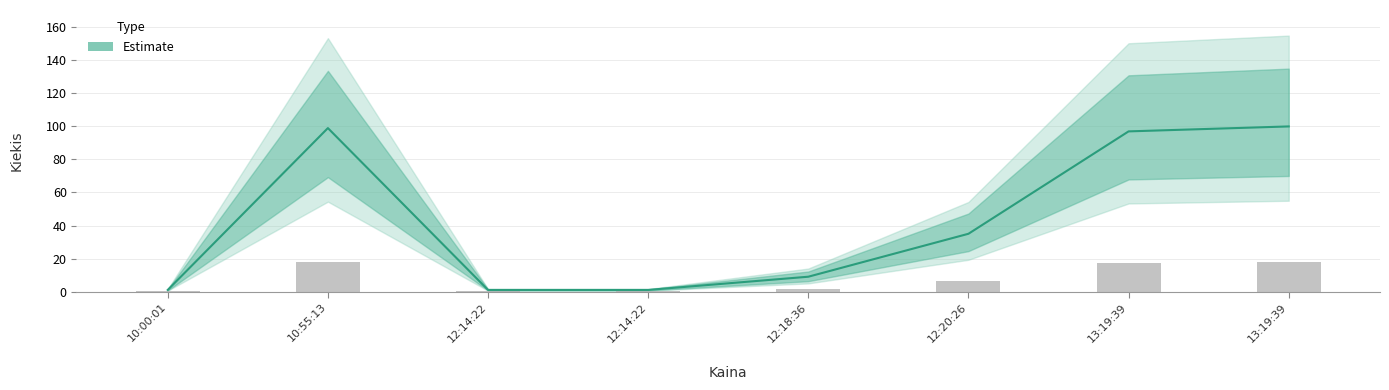

What is the approximate value at 12:20:26?

35